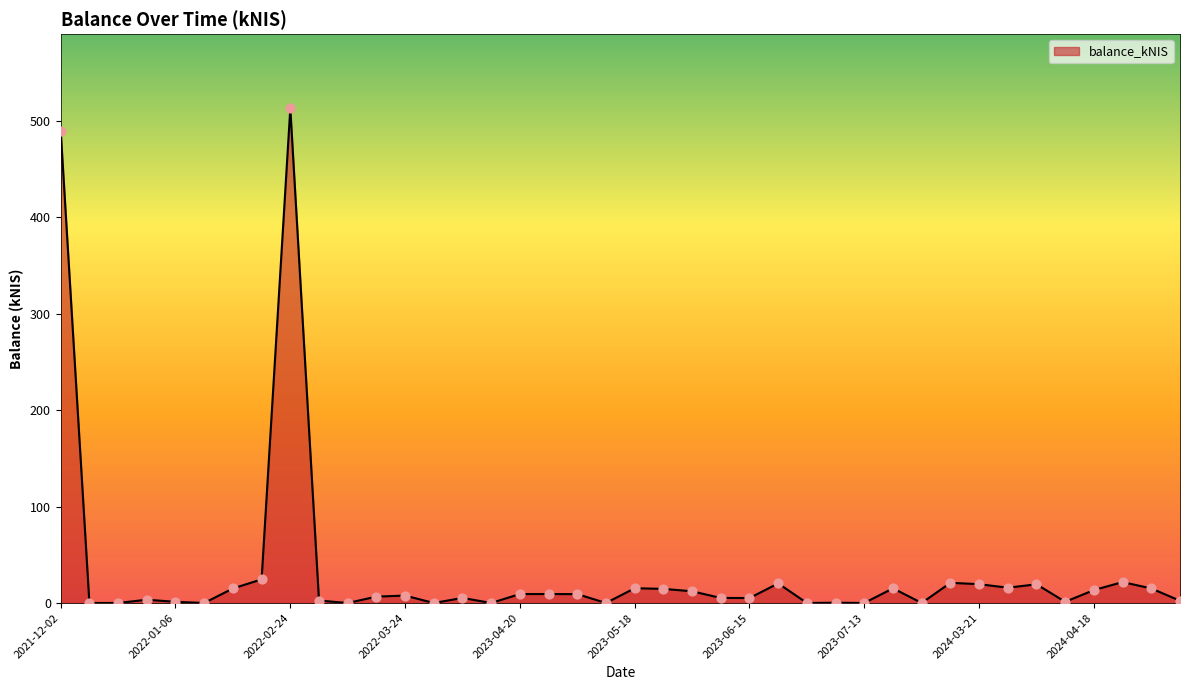

What is the greatest value displayed?

513.2